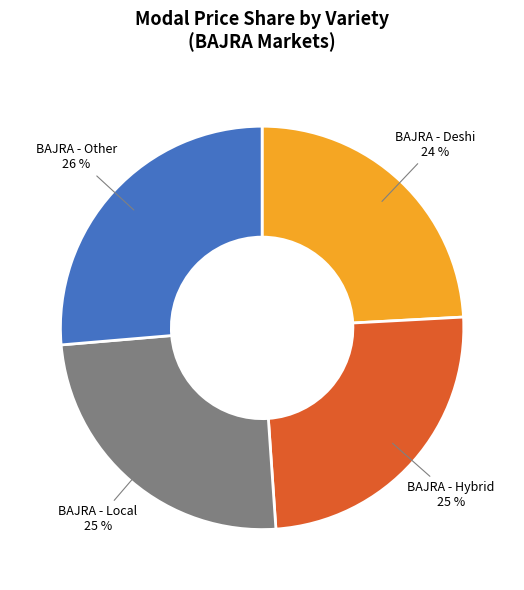

Is there any slice that represents more than half of the pie?

No